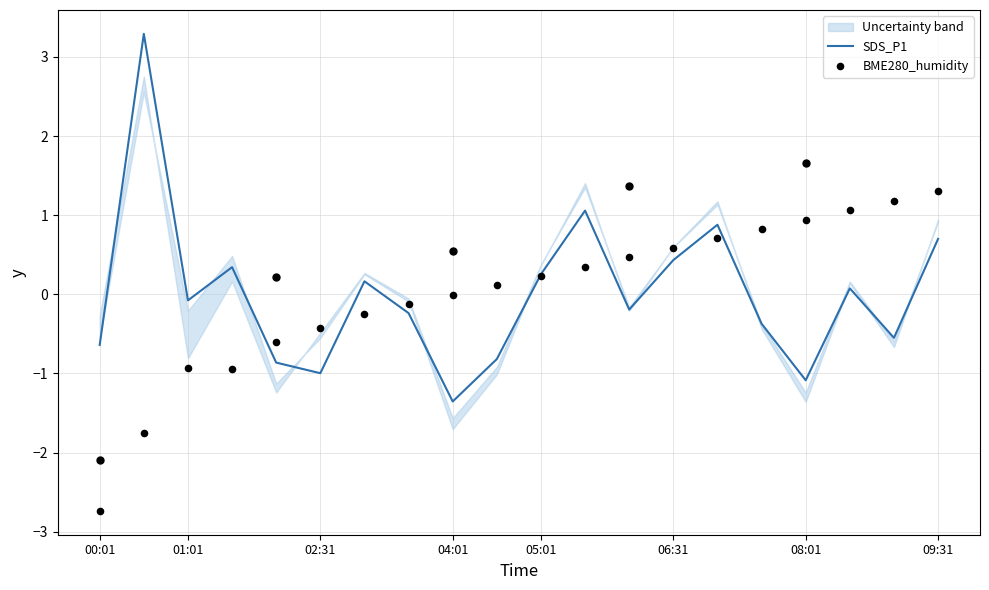

Which series has the largest total across all categories?

SDS_P1